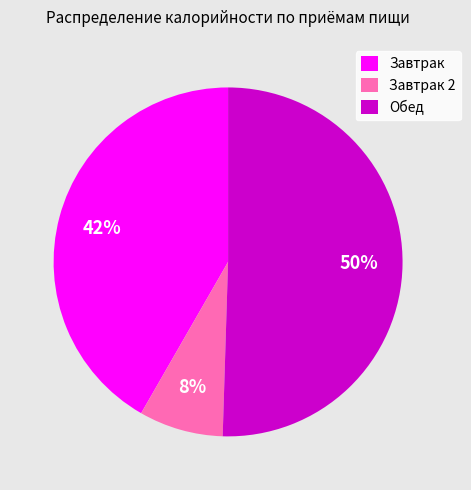

To the nearest percent, what is the average slice percentage?

33%